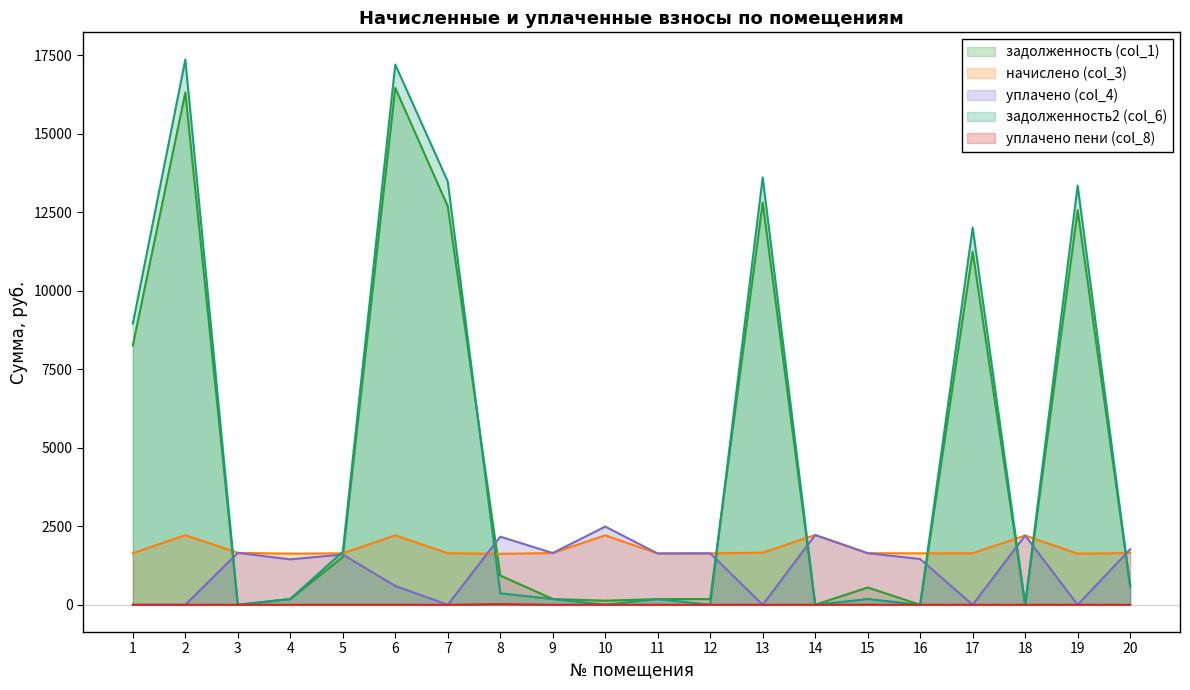

Is it true that задолженность (col_1) equals 931.9 at 8?

True